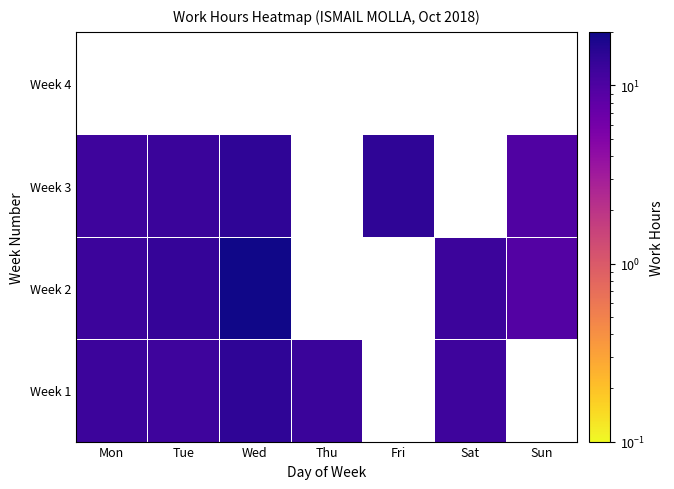

How many series are shown in this chart?

4